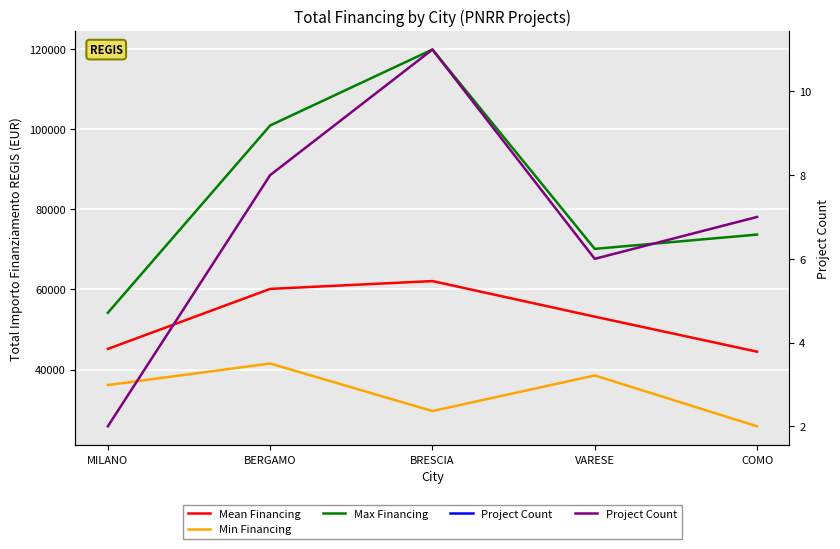

What position from the right is VARESE?

2